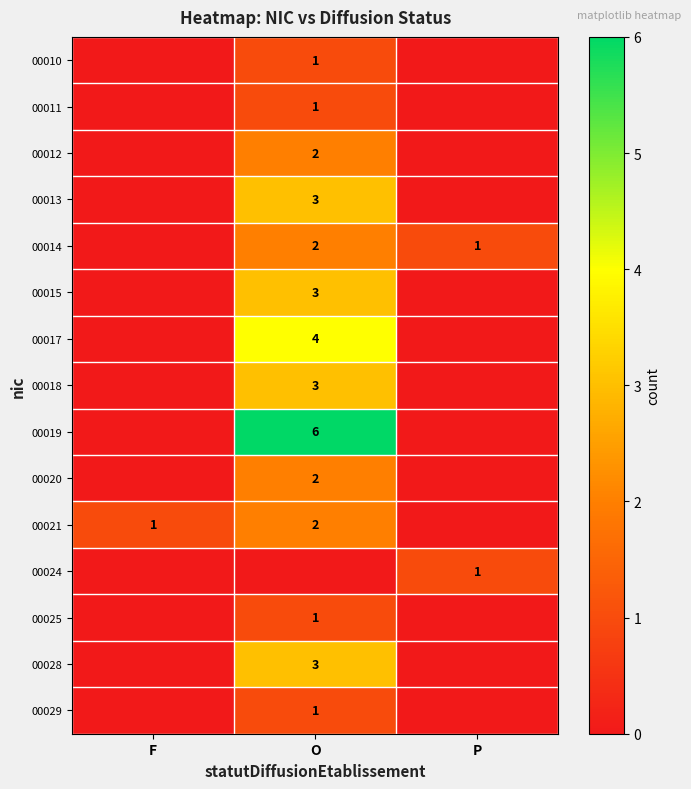

At how many categories does at least one series exceed 5?

1